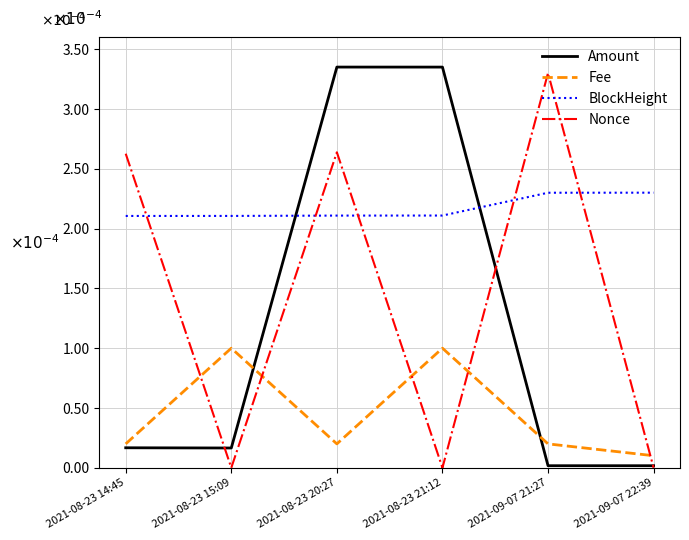

What are all the series names shown in the legend?

Amount, Fee, BlockHeight, Nonce